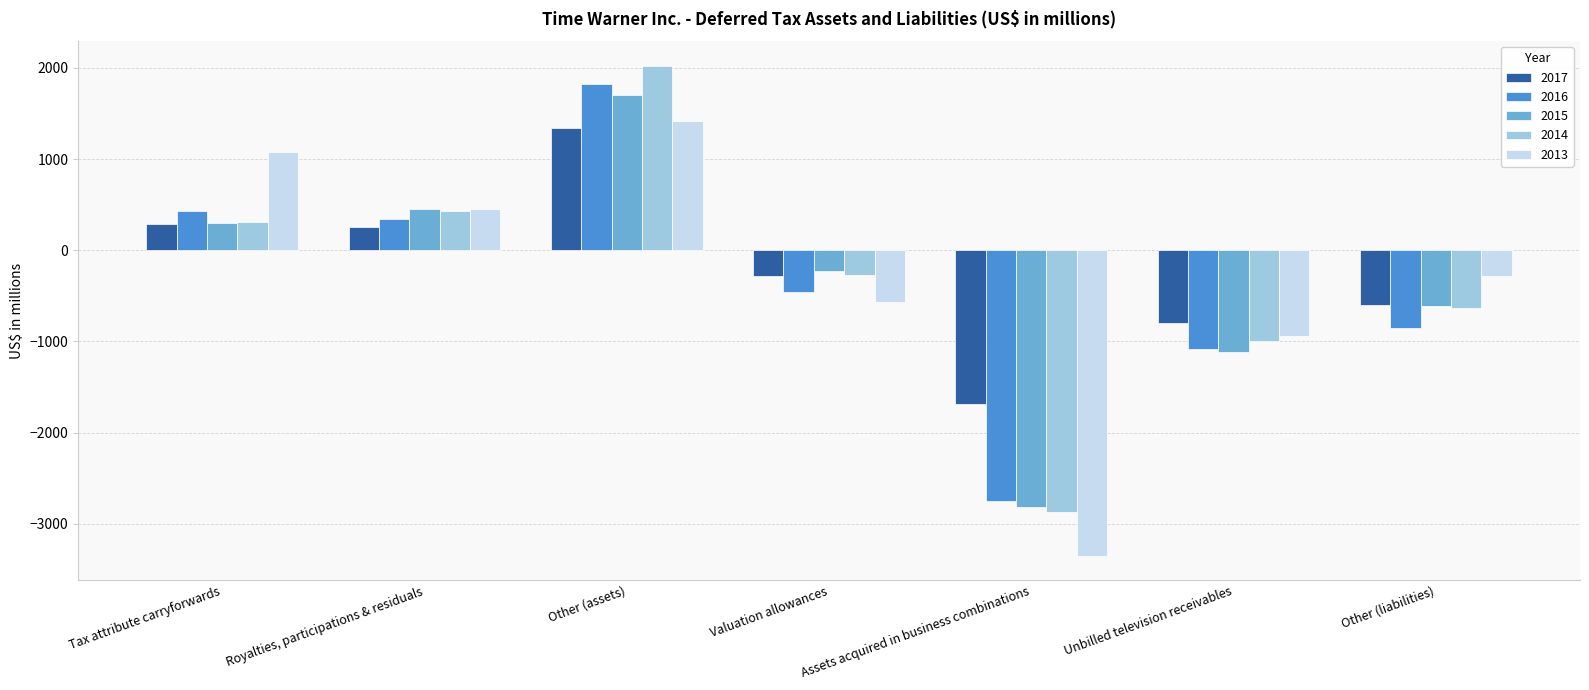

At which category is the sum across all series the highest?

Other (assets)